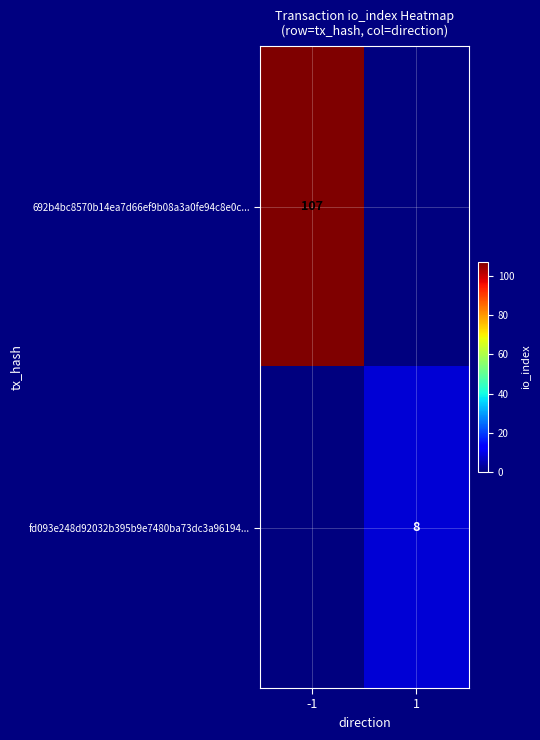

How many data points does each series have?

2